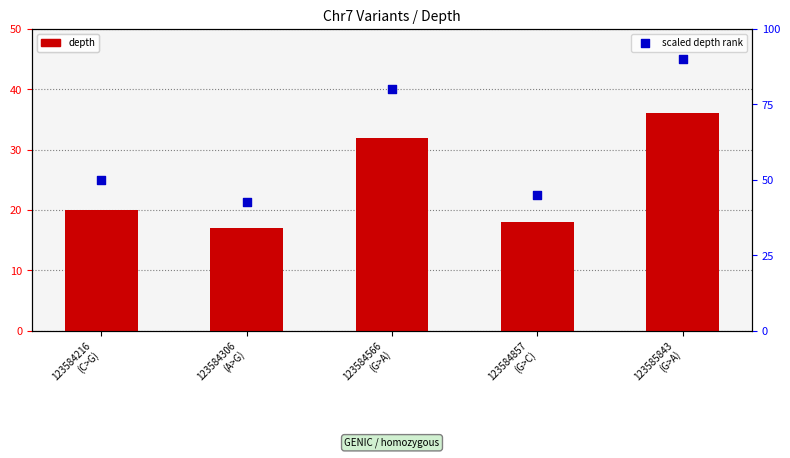

Which series has the largest total across all categories?

scaled depth rank